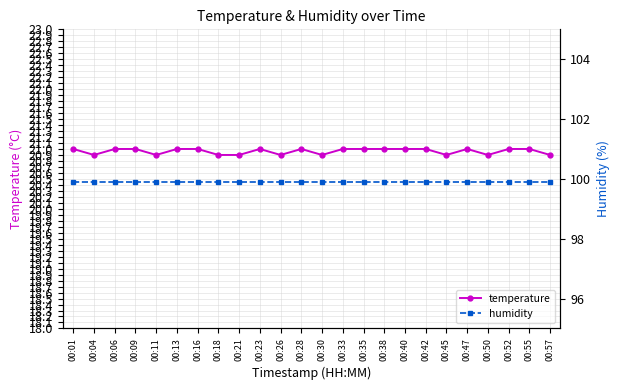

The value of humidity at 00:04 is 99.9. True or false?

True